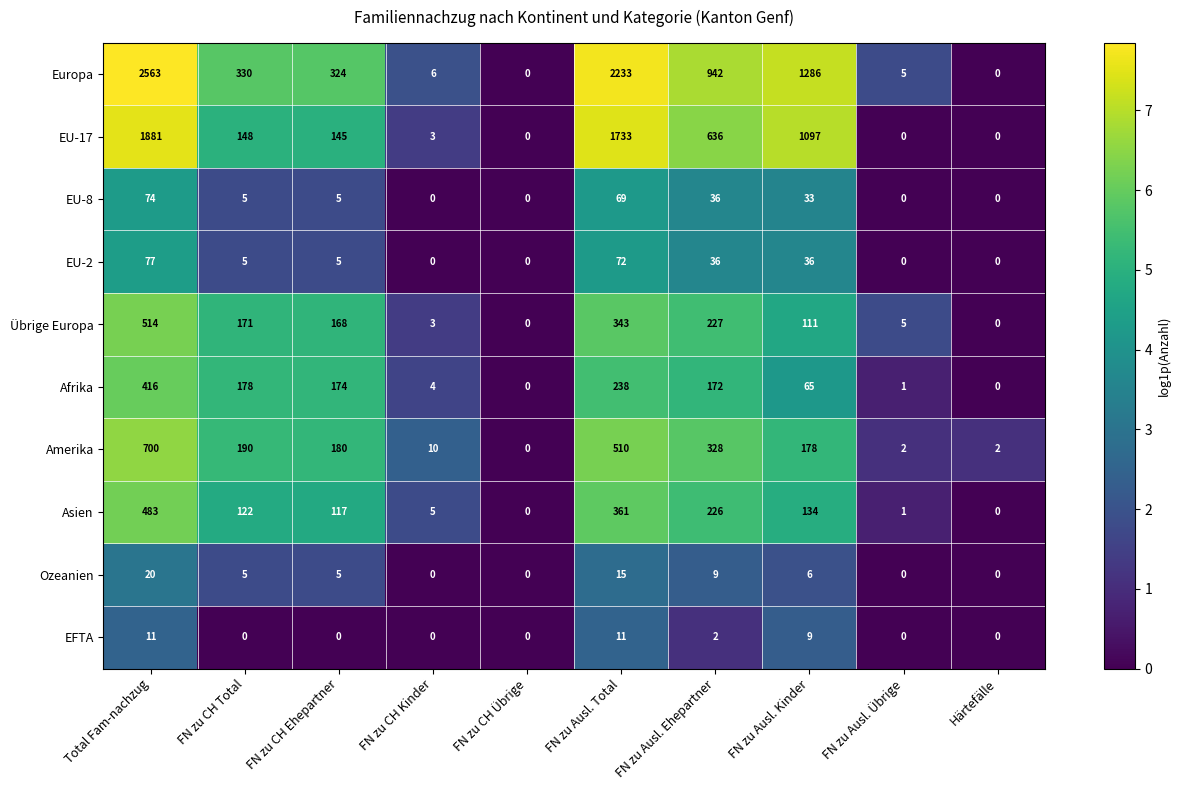

List the series in order of their peak value, lowest first.

EFTA, Ozeanien, EU-8, EU-2, Afrika, Asien, Übrige Europa, Amerika, EU-17, Europa